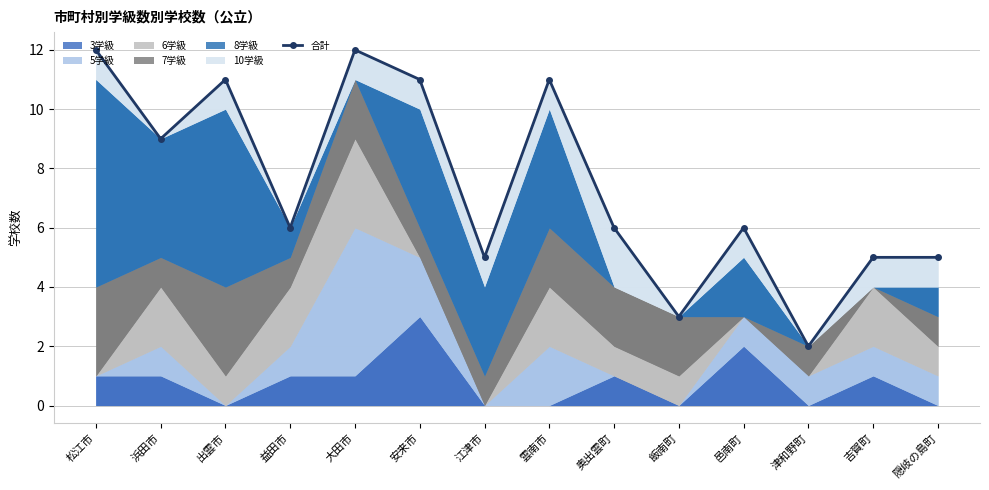

Reading left to right, extract all data points from this chart.

12	9	11	6	12	11	5	11	6	3	6	2	5	5